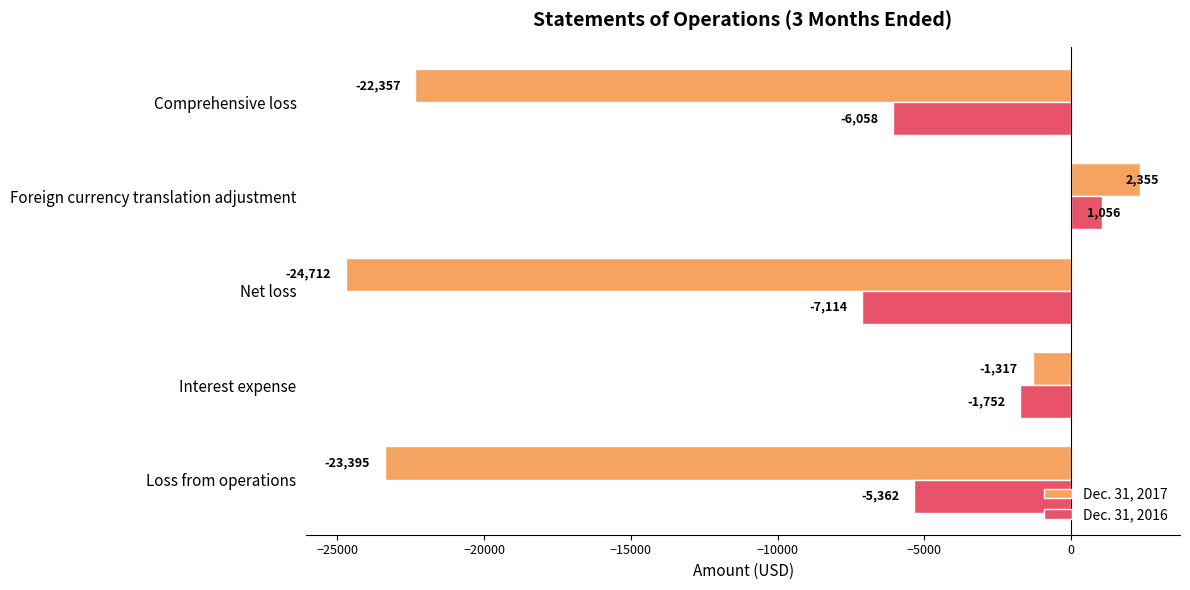

Read the Dec. 31, 2017 value at Interest expense, to the nearest 100.

-1300